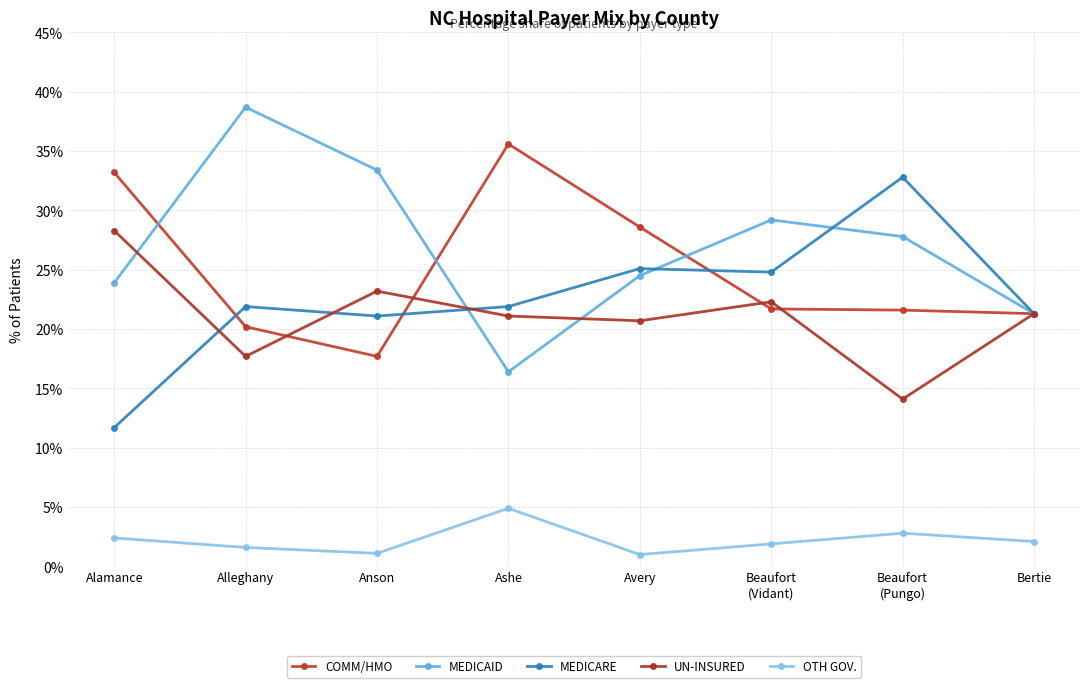

Count the number of categories in the chart.

8